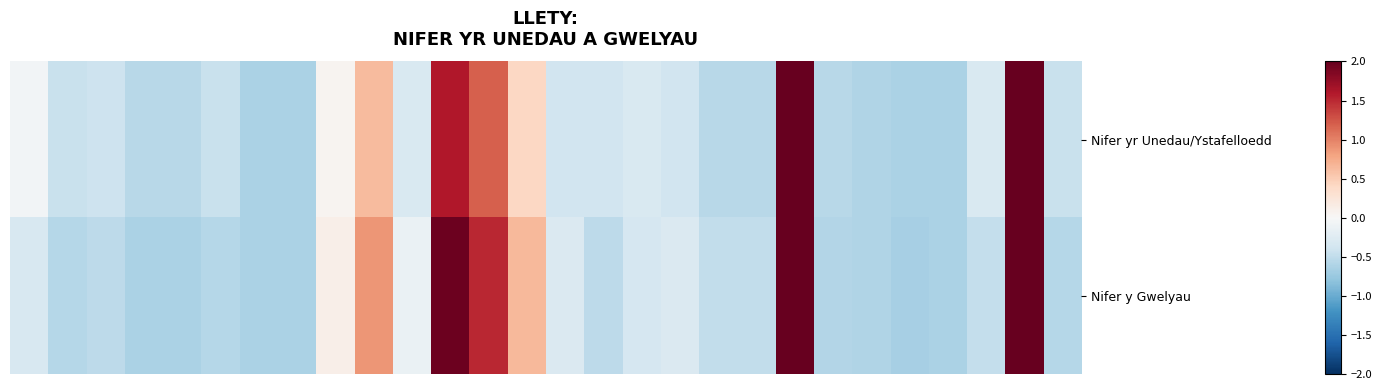

At which category does the chart reach its minimum across all series?

23